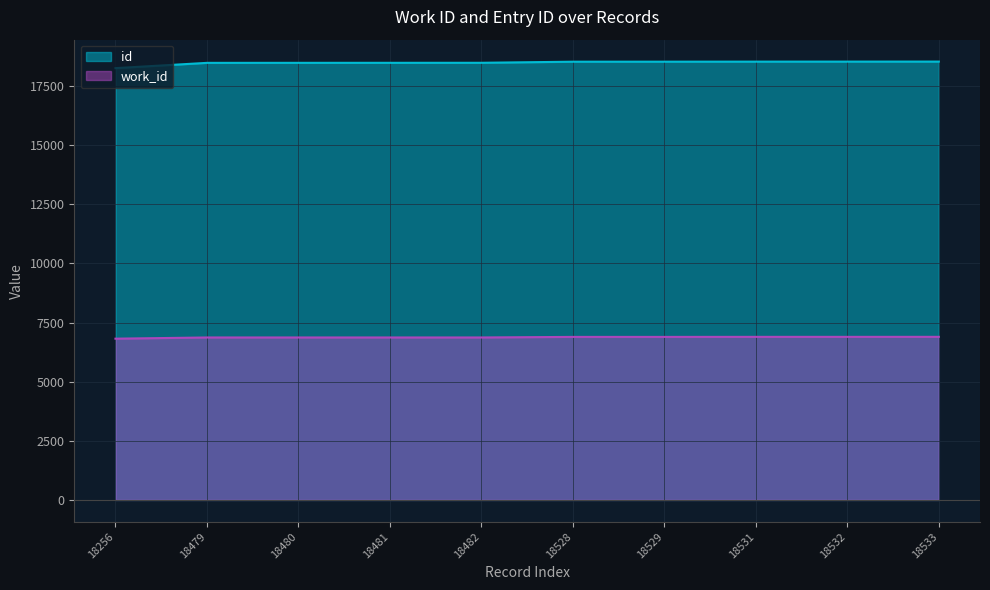

List the series in order of their peak value, highest first.

id, work_id